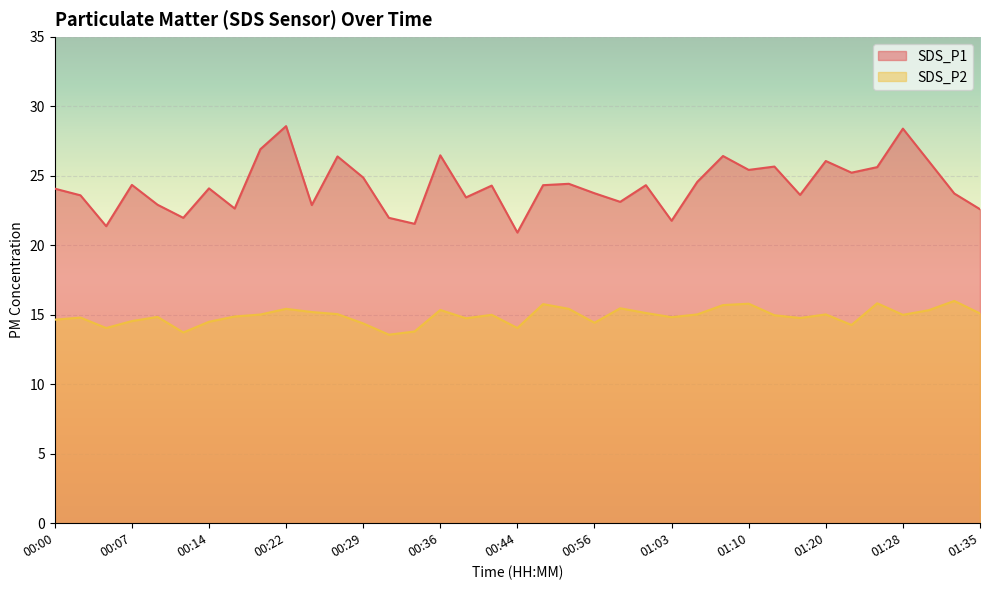

What are all the series names shown in the legend?

SDS_P1, SDS_P2